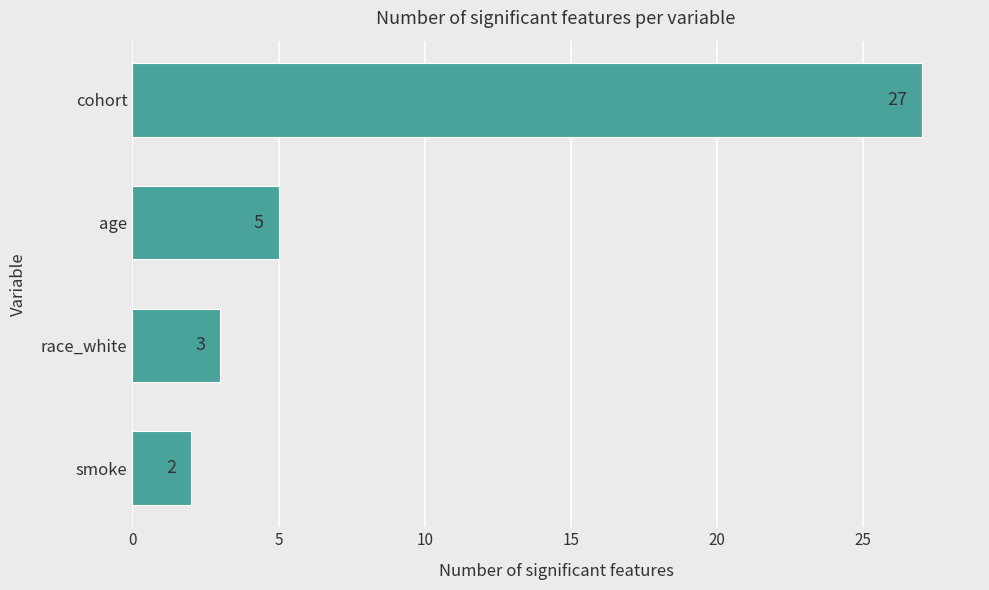

Which label corresponds to the largest value in the chart?

cohort